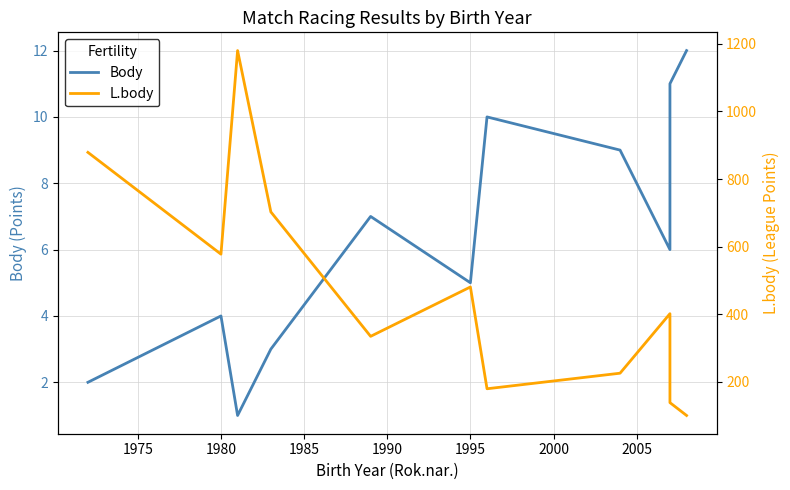

What is the spread (max minus min) of values at 2000?

170